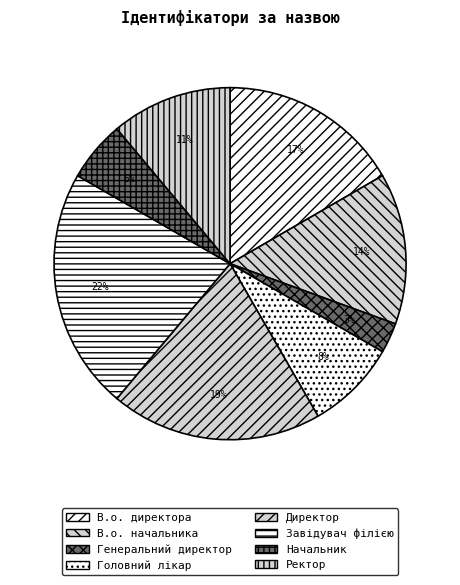

To the nearest percent, what portion does В.о. директора represent?

17%